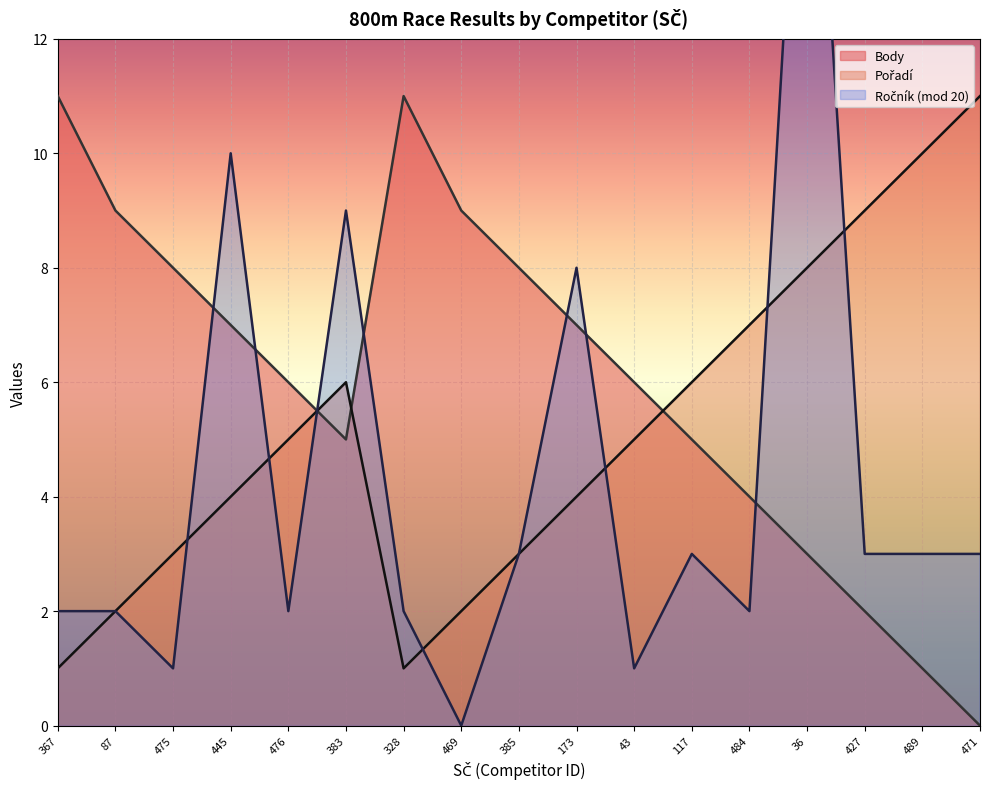

What is the label of the 12th point from the left?

117